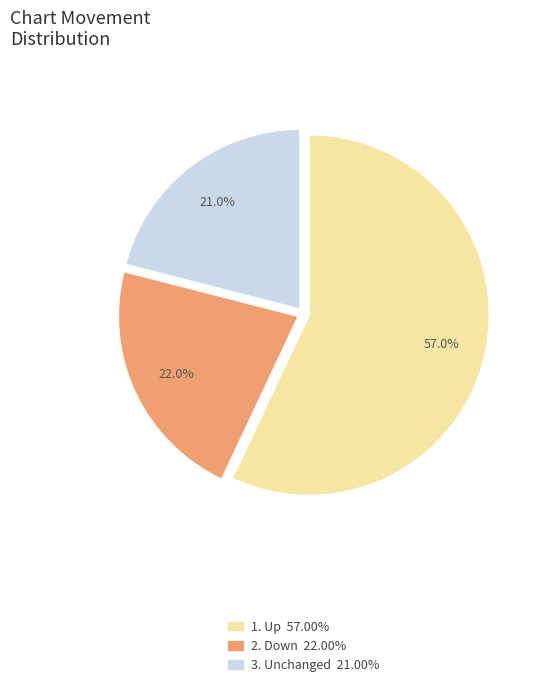

Does any single category account for the majority?

Yes